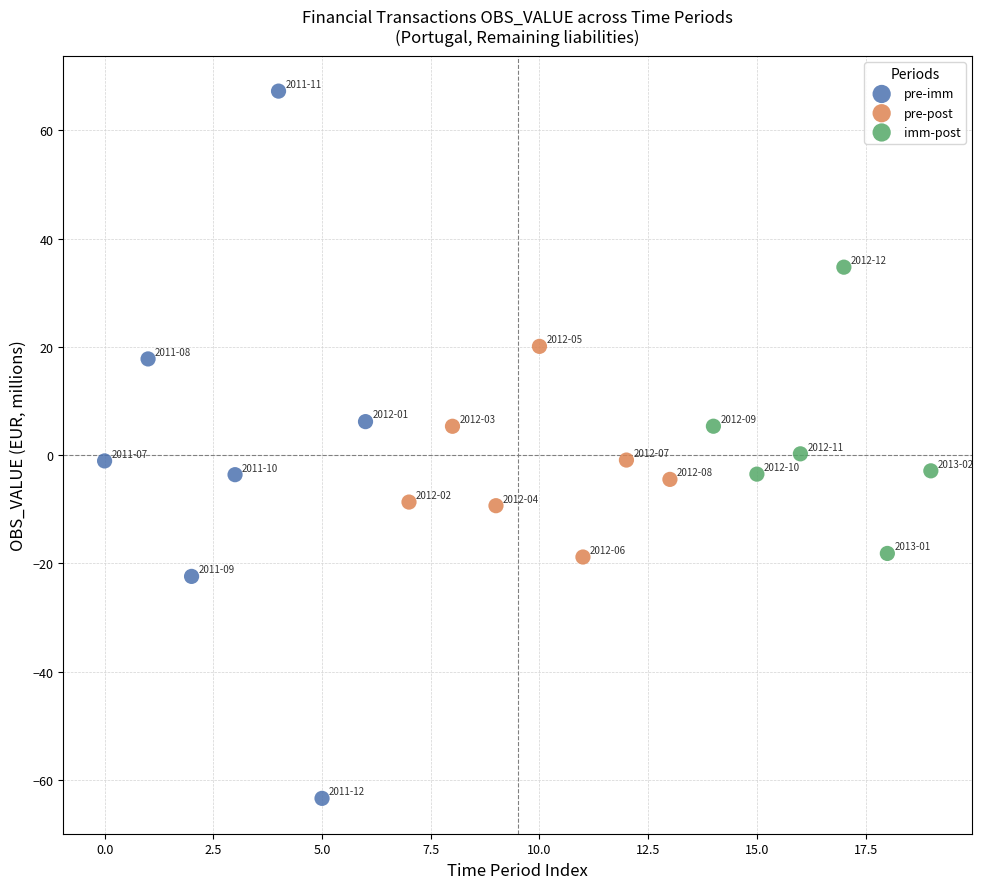

Which series reaches the minimum Y coordinate?

pre-imm